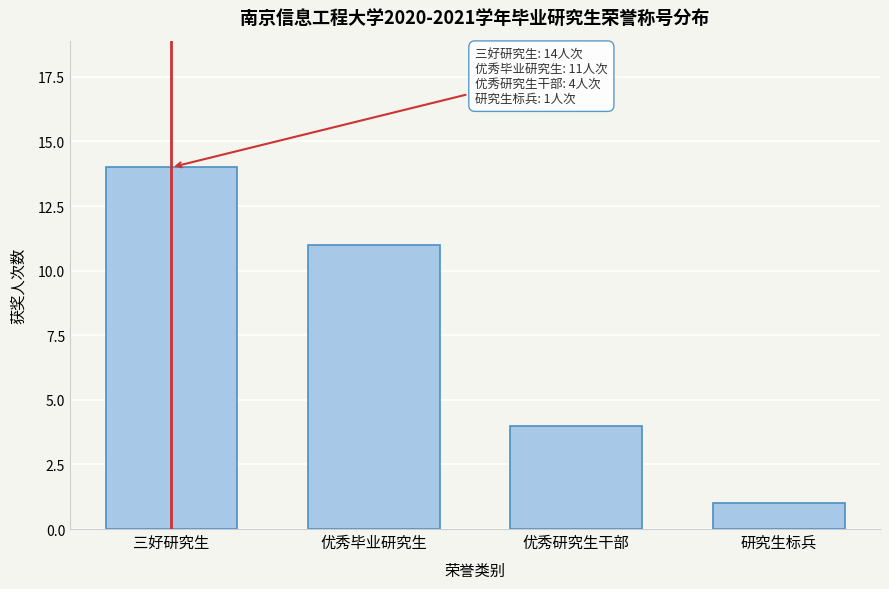

Reading left to right, transcribe all the data shown in this chart.

三好研究生=14	优秀毕业研究生=11	优秀研究生干部=4	研究生标兵=1